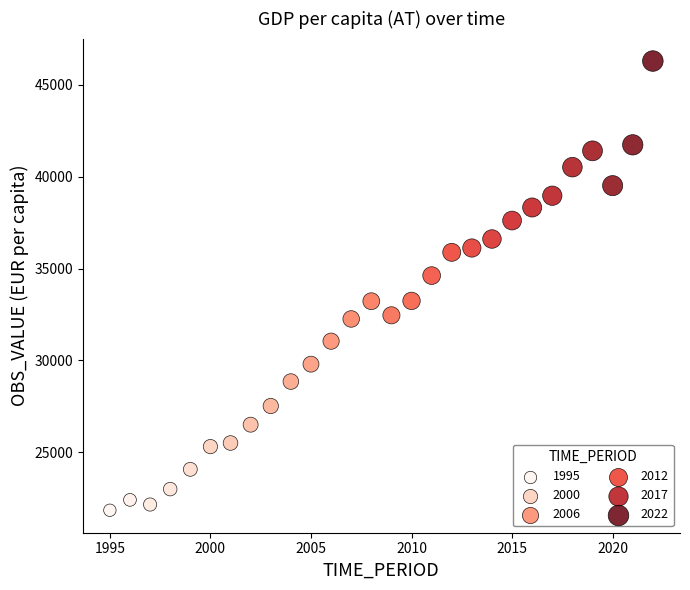

What Y value in the scatter plot is closest to 34070?

34618.1